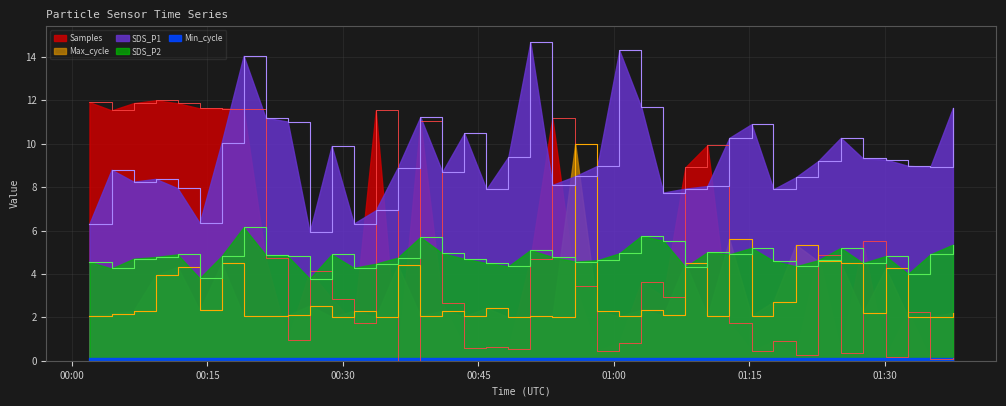

What is the sum of all SDS_P1 values?

373.2